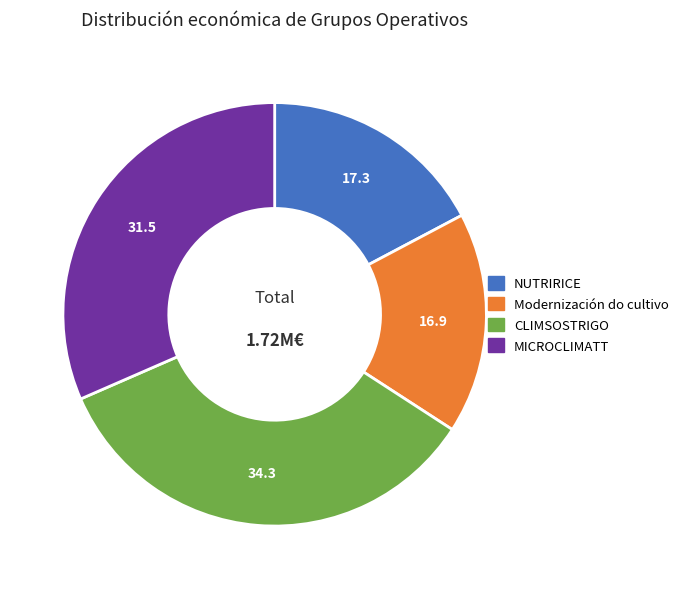

Which category has the biggest portion of the pie?

CLIMSOSTRIGO